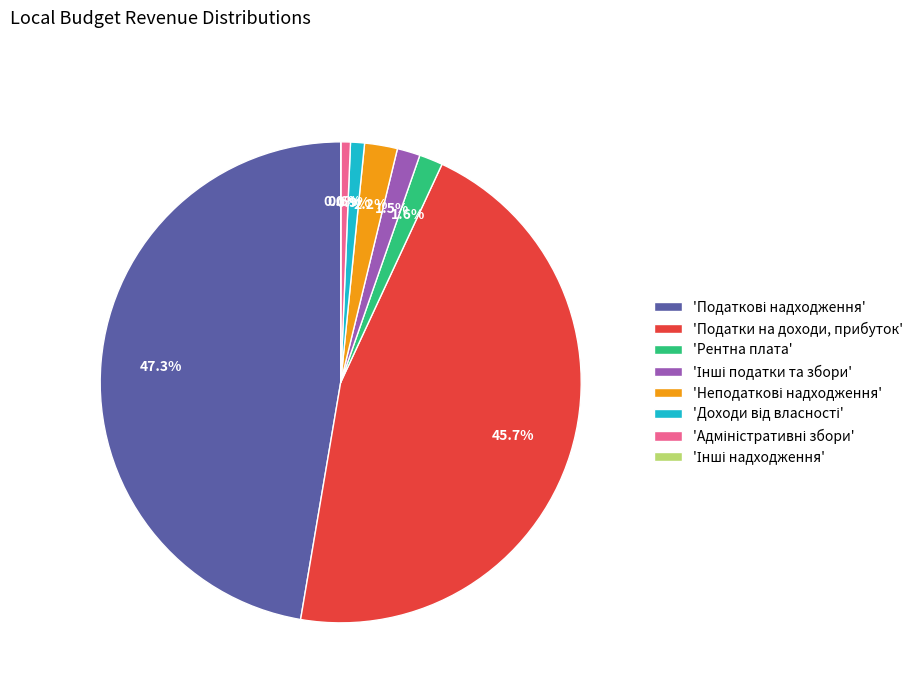

Does 'Податки на доходи, прибуток' account for over 50% of the chart?

No